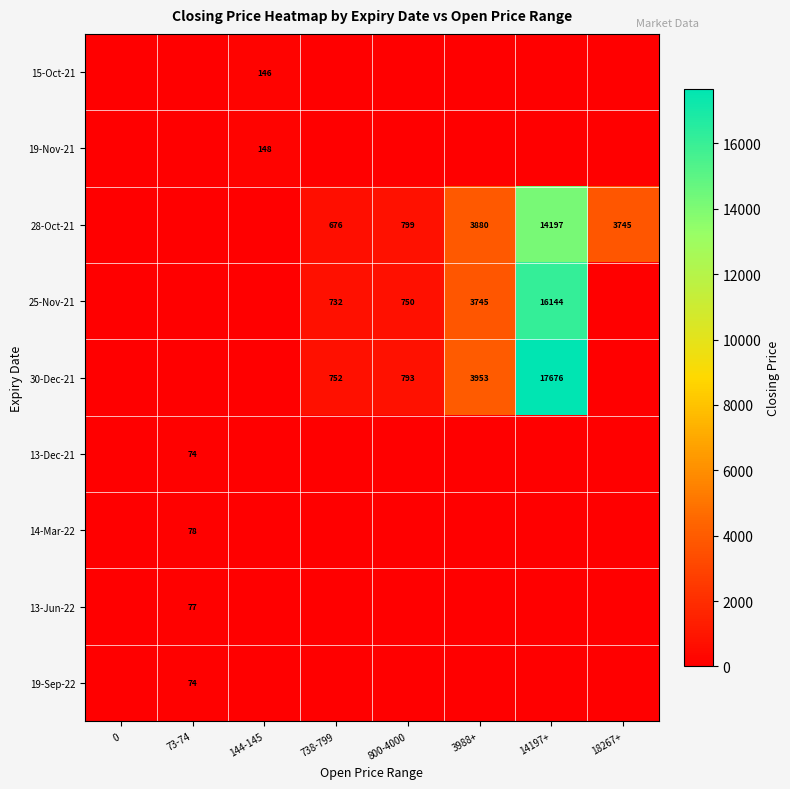

Is it true that 30-Dec-21 equals 752 at 738-799?

True